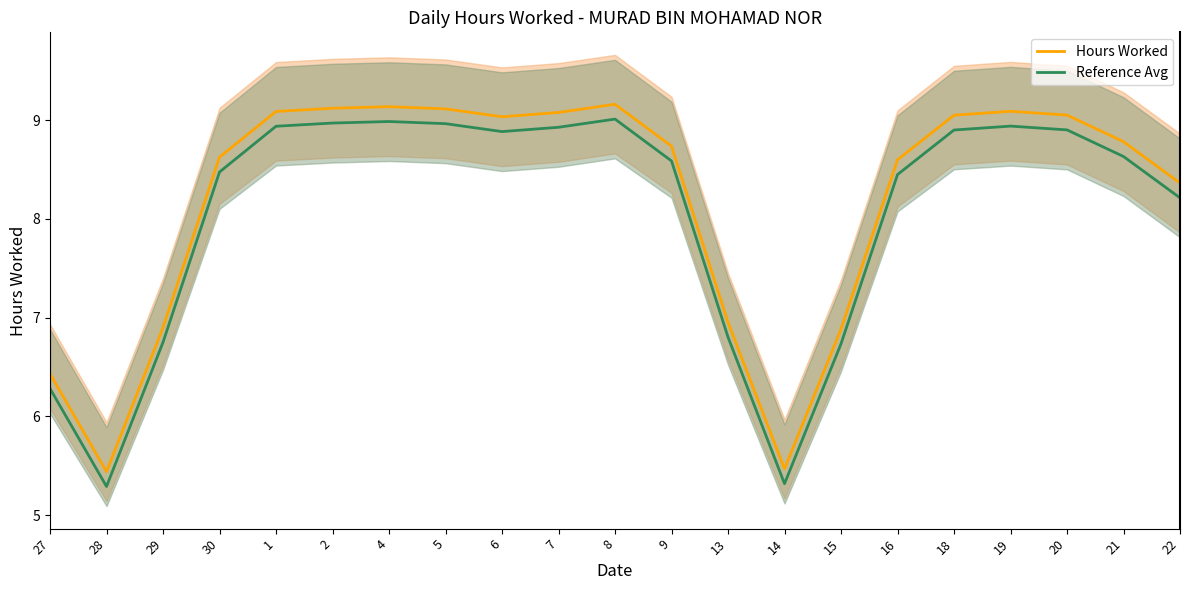

What is the sum of all Hours Worked values?

172.1